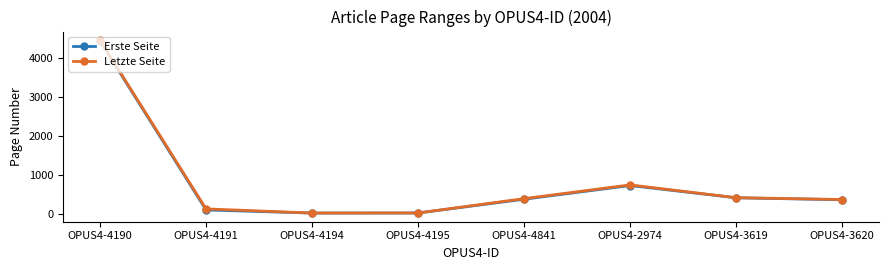

True or false: Erste Seite and Letzte Seite intersect in this chart.

False